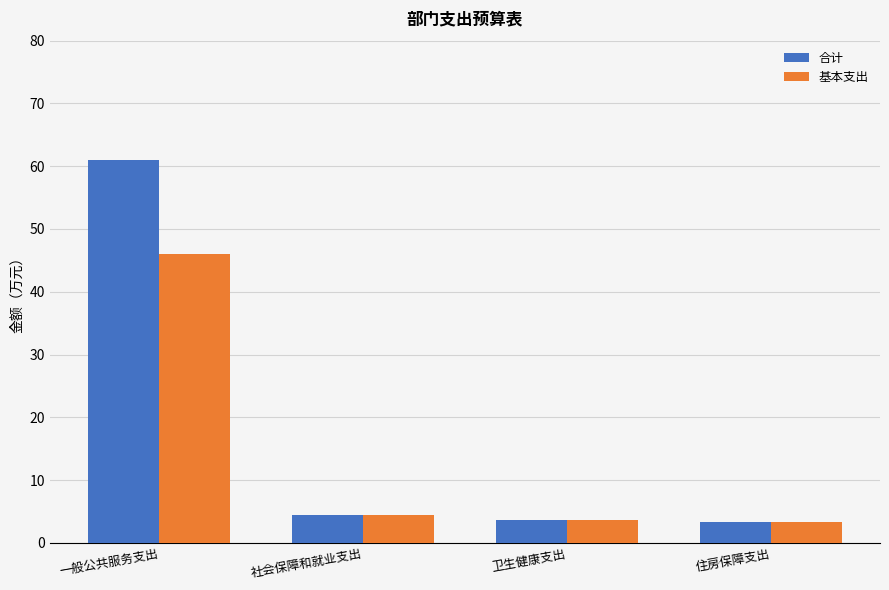

How many bars are there in each group?

2